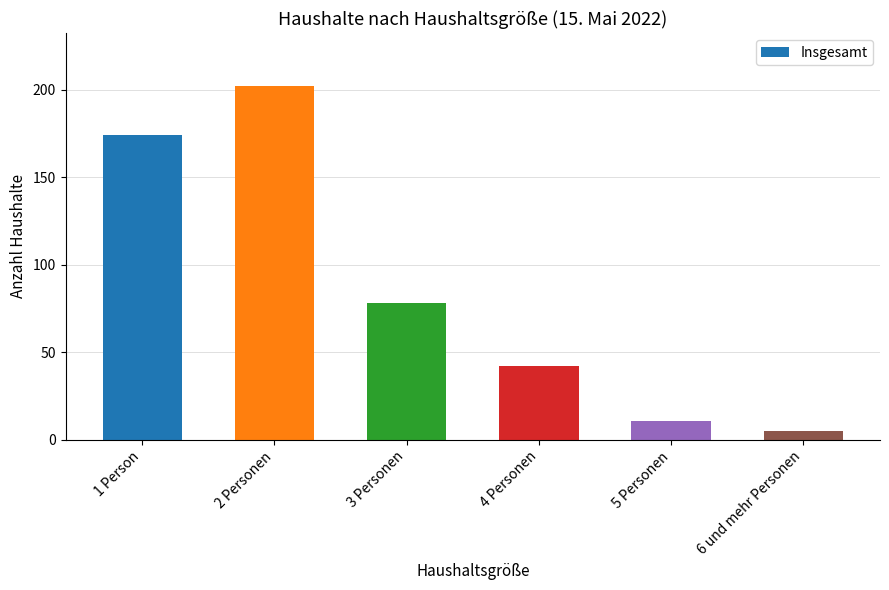

What is the change in value from 2 Personen to 5 Personen?

-191